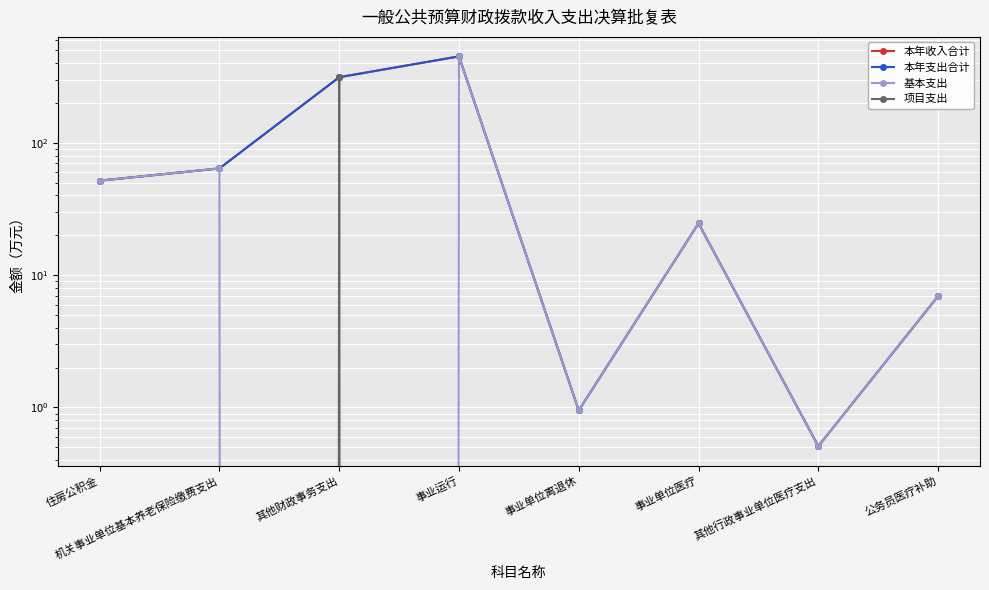

What is the value of the 本年支出合计 point at the 2nd from the left?

64.0